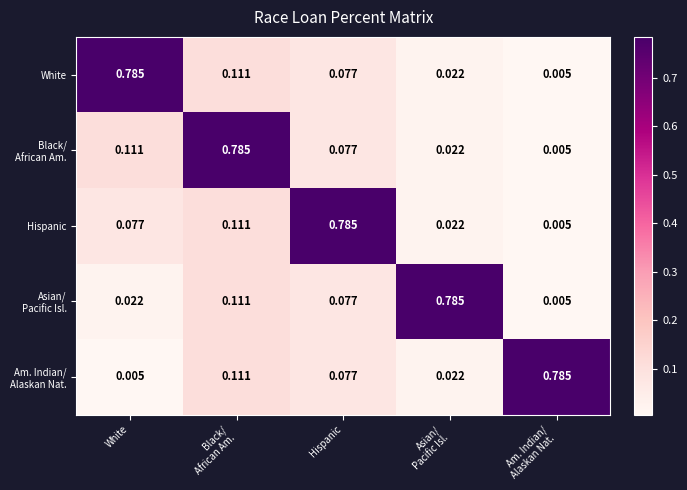

What is the difference between the highest and lowest values at Am. Indian/
Alaskan Nat.?

0.8